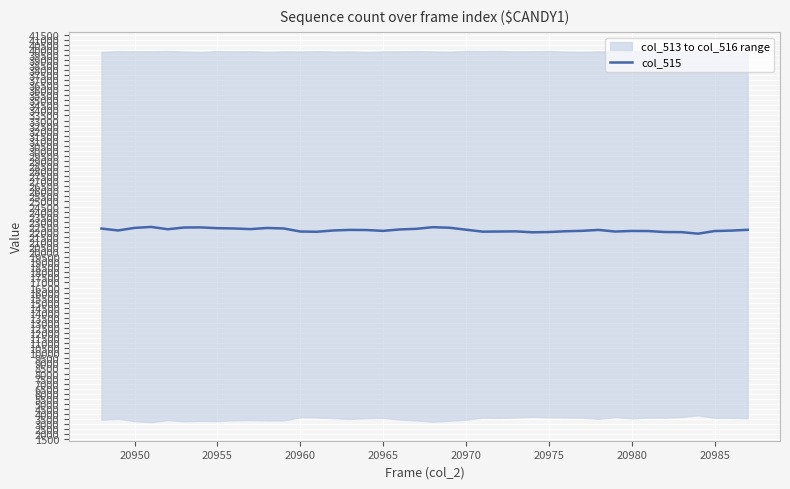

What is the lowest value of the col_515 series?

21819